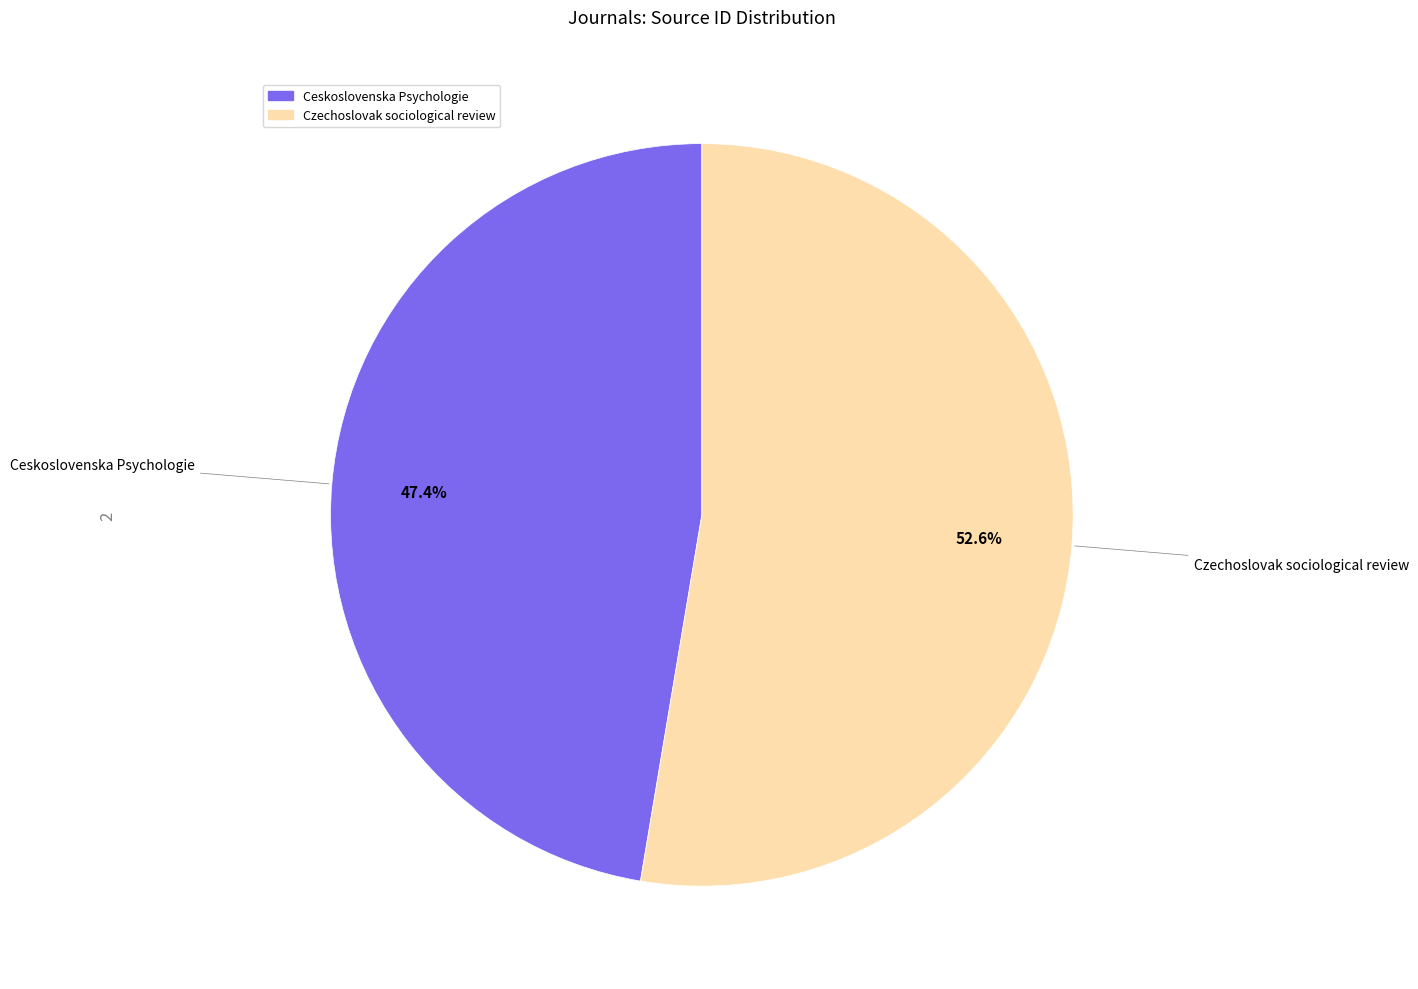

Is it true that Czechoslovak sociological review is 67% of the pie?

False